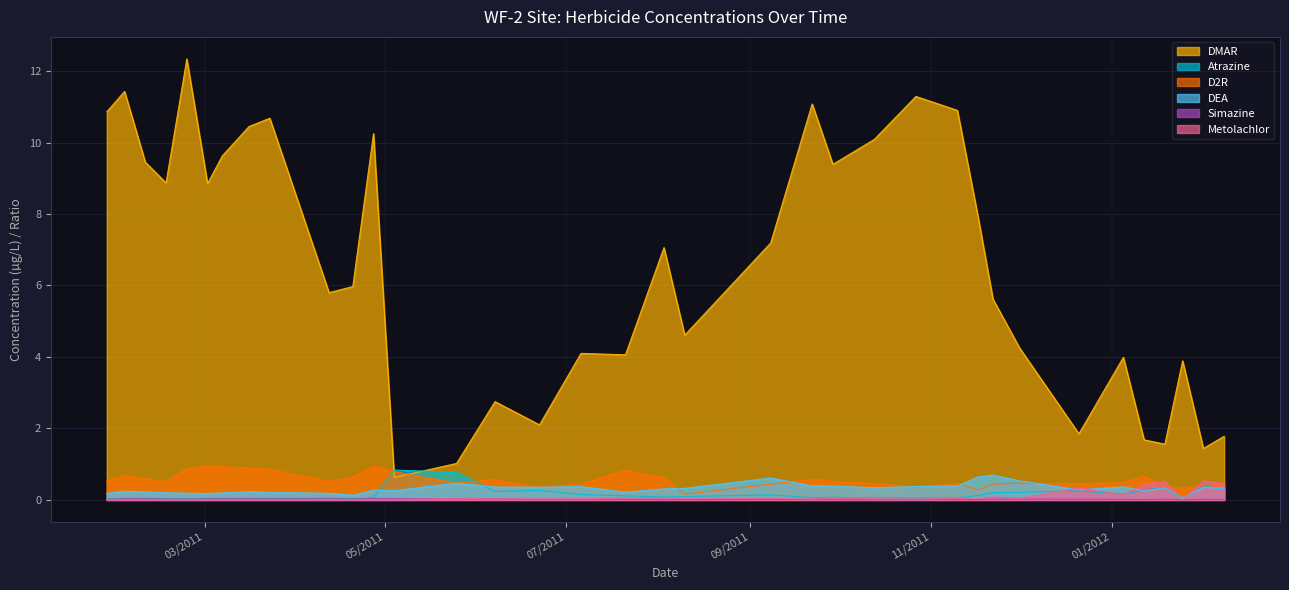

What is the value of the DEA point at the 29th from the left?

0.5